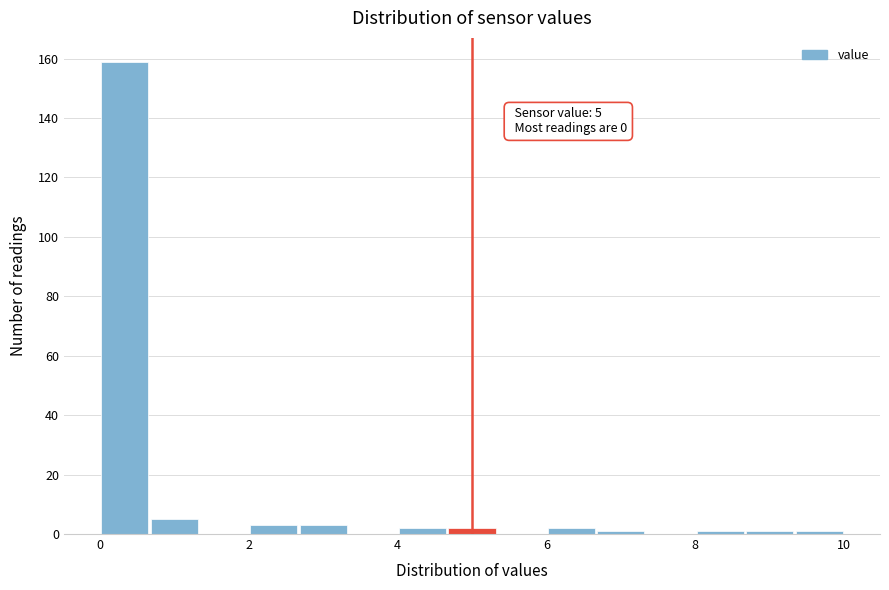

Read against the x-axis, roughly where is the centre of the tallest bar?

0.4